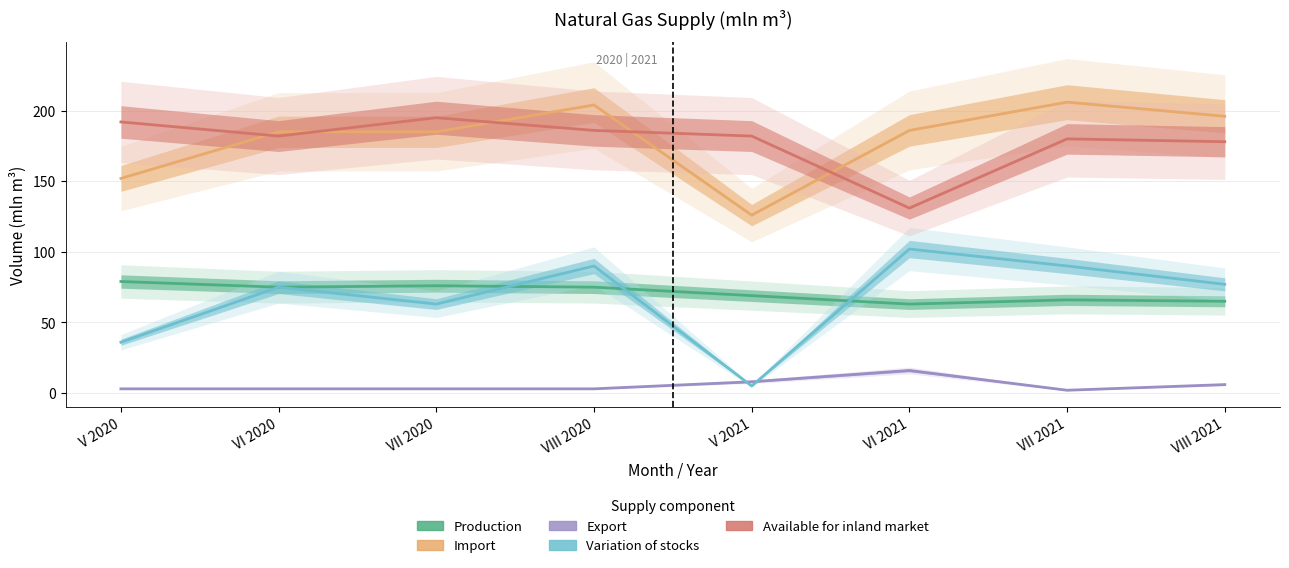

Where is the first local maximum for Import?

VIII 2020